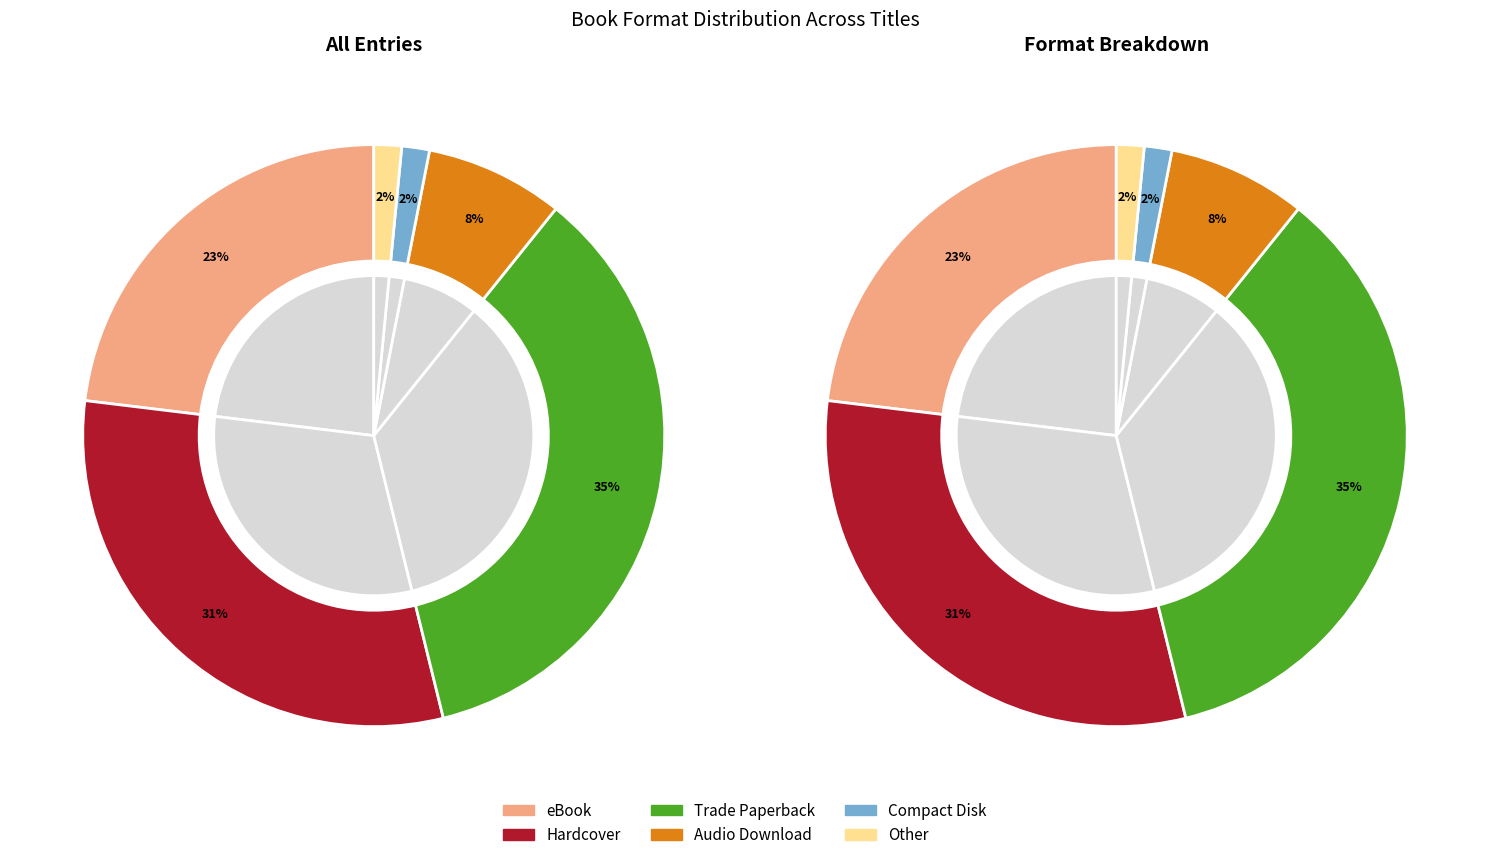

To the nearest percent, what is the combined percentage of Trade Paperback and Other?

37%